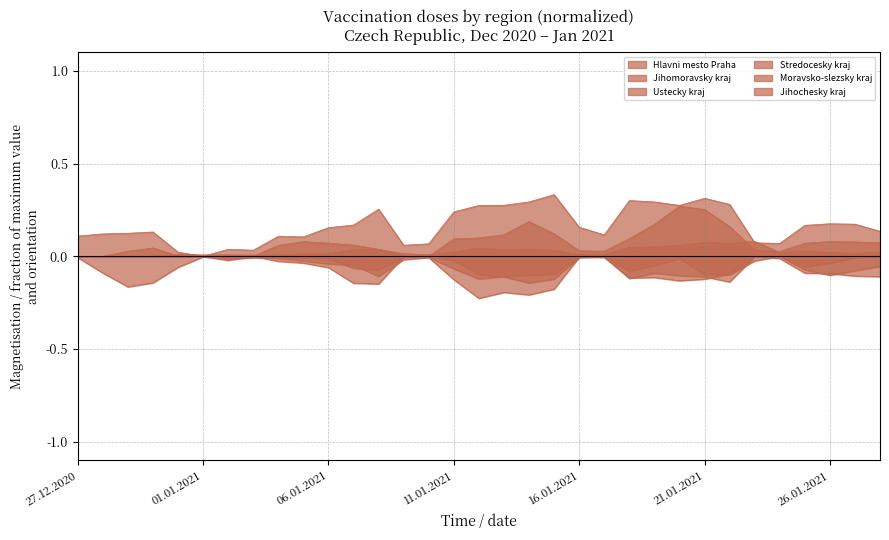

True or false: Jihomoravsky kraj and Ustecky kraj intersect in this chart.

False